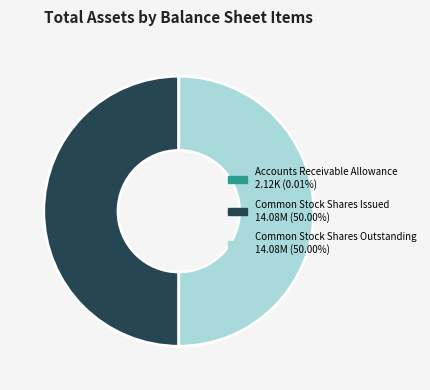

Rank the categories by value from lowest to highest.

Accounts receivable allowance, Common stock shares issued, Common stock shares outstanding